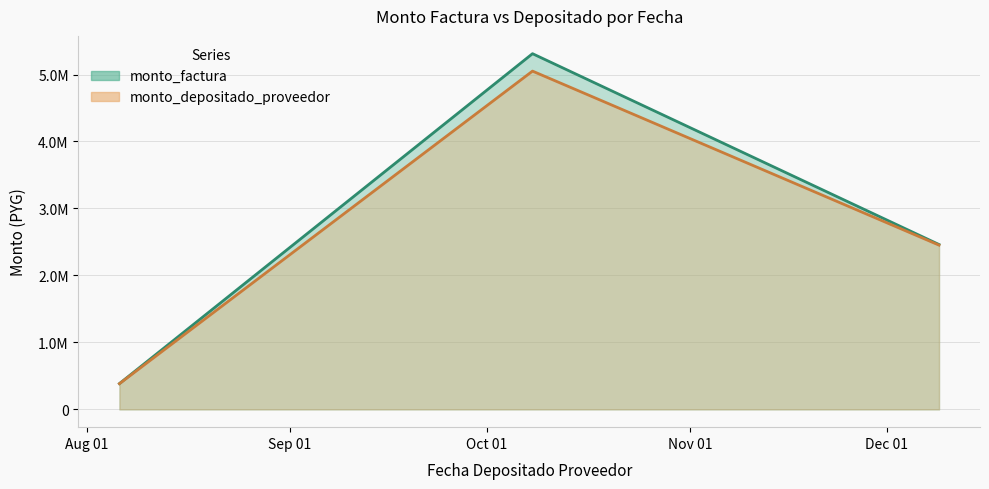

At which category is the sum across all series the highest?

2014-10-08